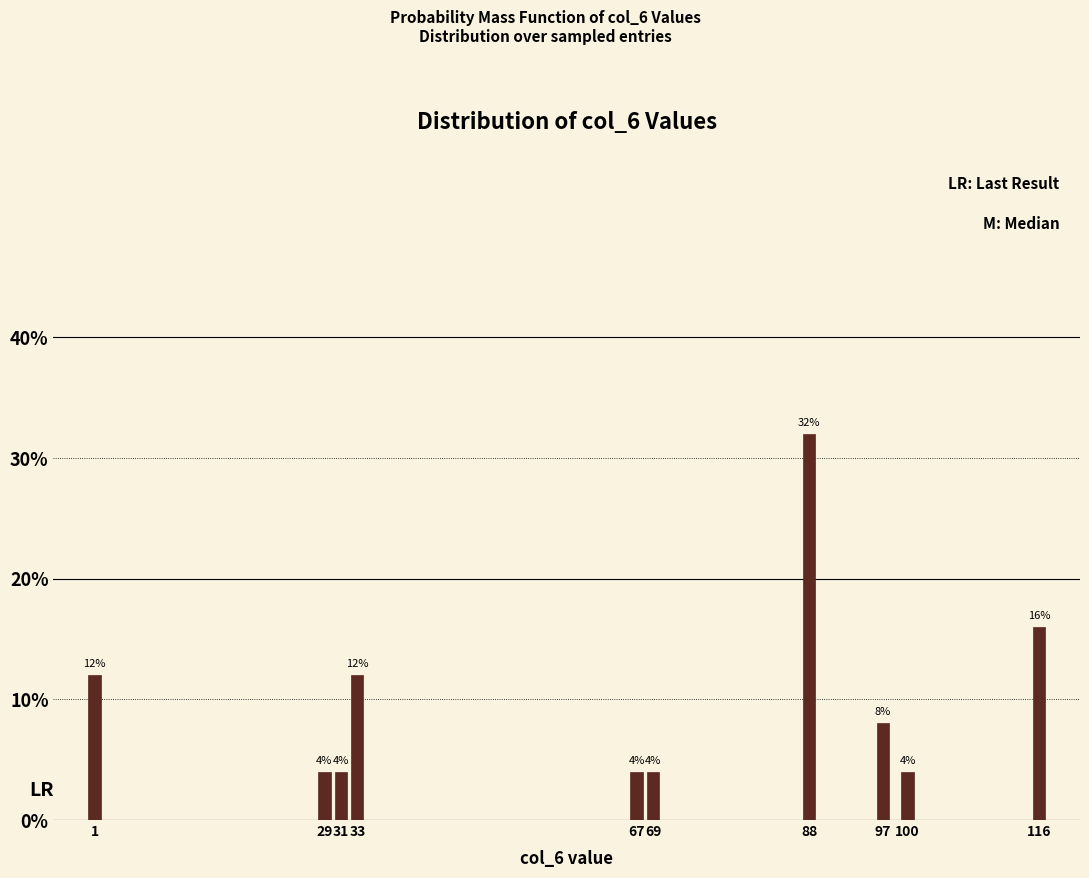

Reading left to right, list all the values displayed in this chart.

1=12	29=4	31=4	33=12	67=4	69=4	88=32	97=8	100=4	116=16